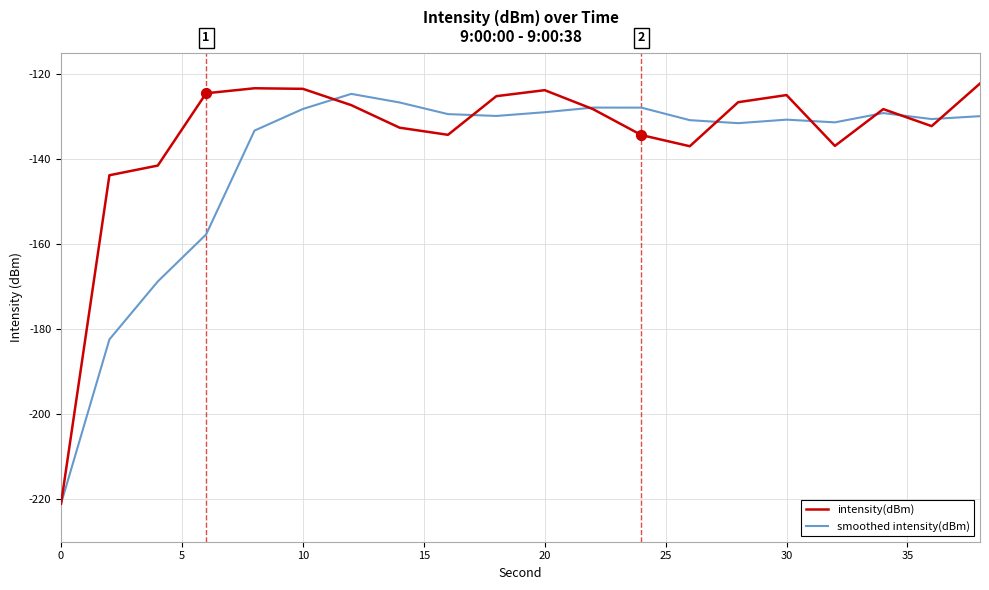

Which series has the largest total across all categories?

intensity(dBm)